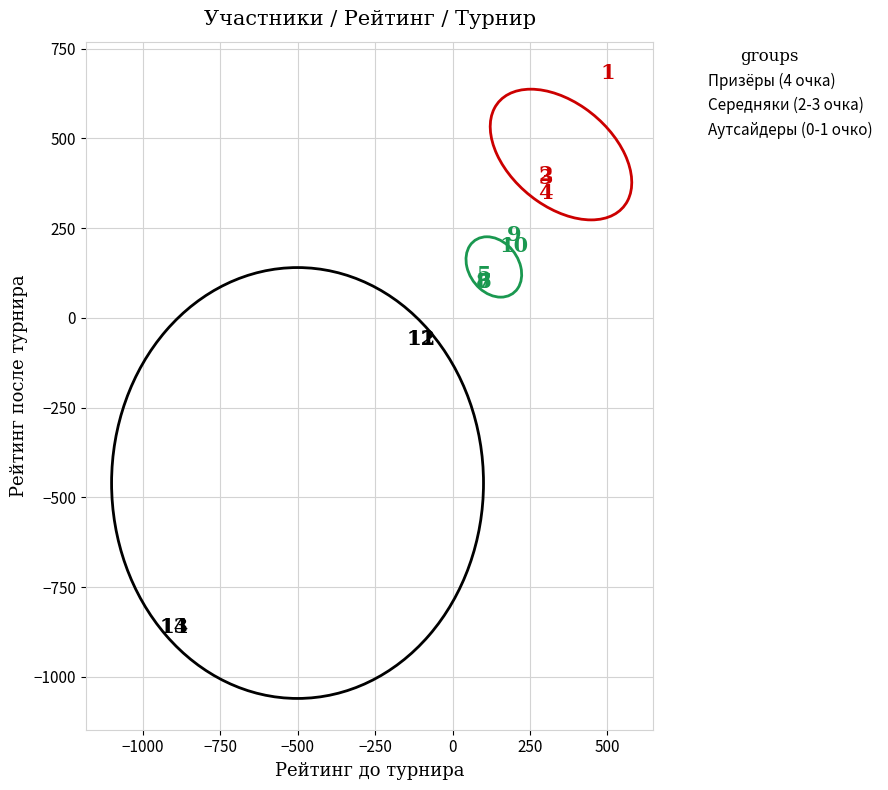

Which series reaches the maximum Y coordinate?

Призёры (4 очка)